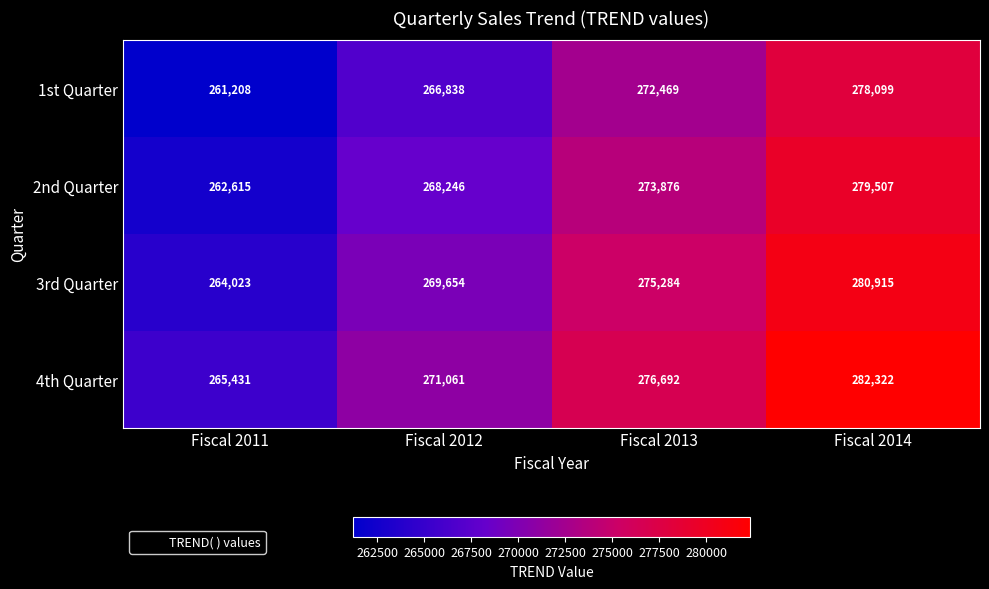

Is it true that 1st Quarter equals 465972 at Fiscal 2012?

False